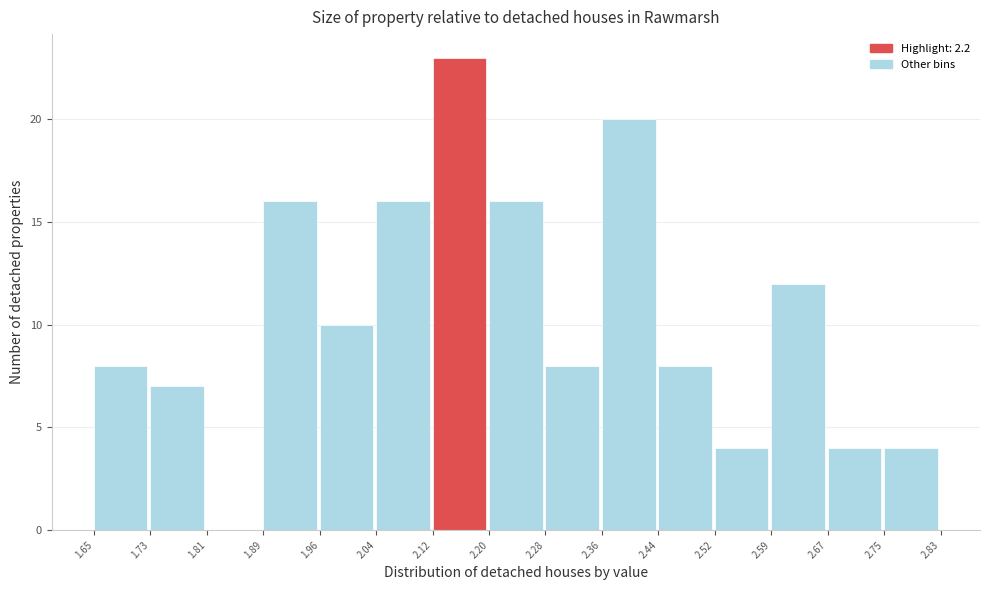

Reading left to right, list every bar in this chart as the range it spans on the x-axis followed by its height. The values are not printed on the chart, so give them approximately, as read against the axis.

1.65 to 1.73: 8
1.73 to 1.81: 7
1.81 to 1.89: 0
1.89 to 1.96: 16
1.96 to 2.04: 10
2.04 to 2.12: 16
2.12 to 2.20: 23
2.20 to 2.28: 16
2.28 to 2.36: 8
2.36 to 2.44: 20
2.44 to 2.52: 8
2.52 to 2.59: 4
2.59 to 2.67: 12
2.67 to 2.75: 4
2.75 to 2.83: 4